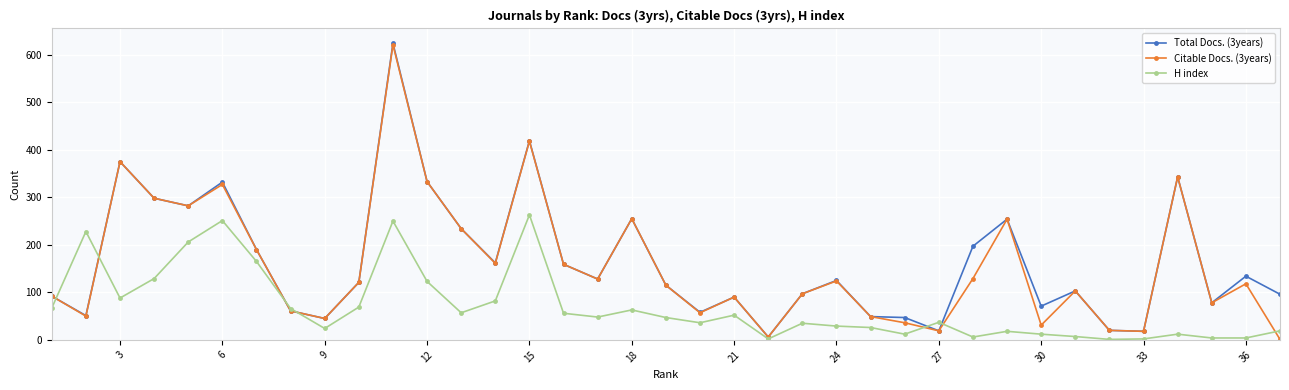

True or false: Citable Docs. (3years) has more than 2 interior local peaks.

True